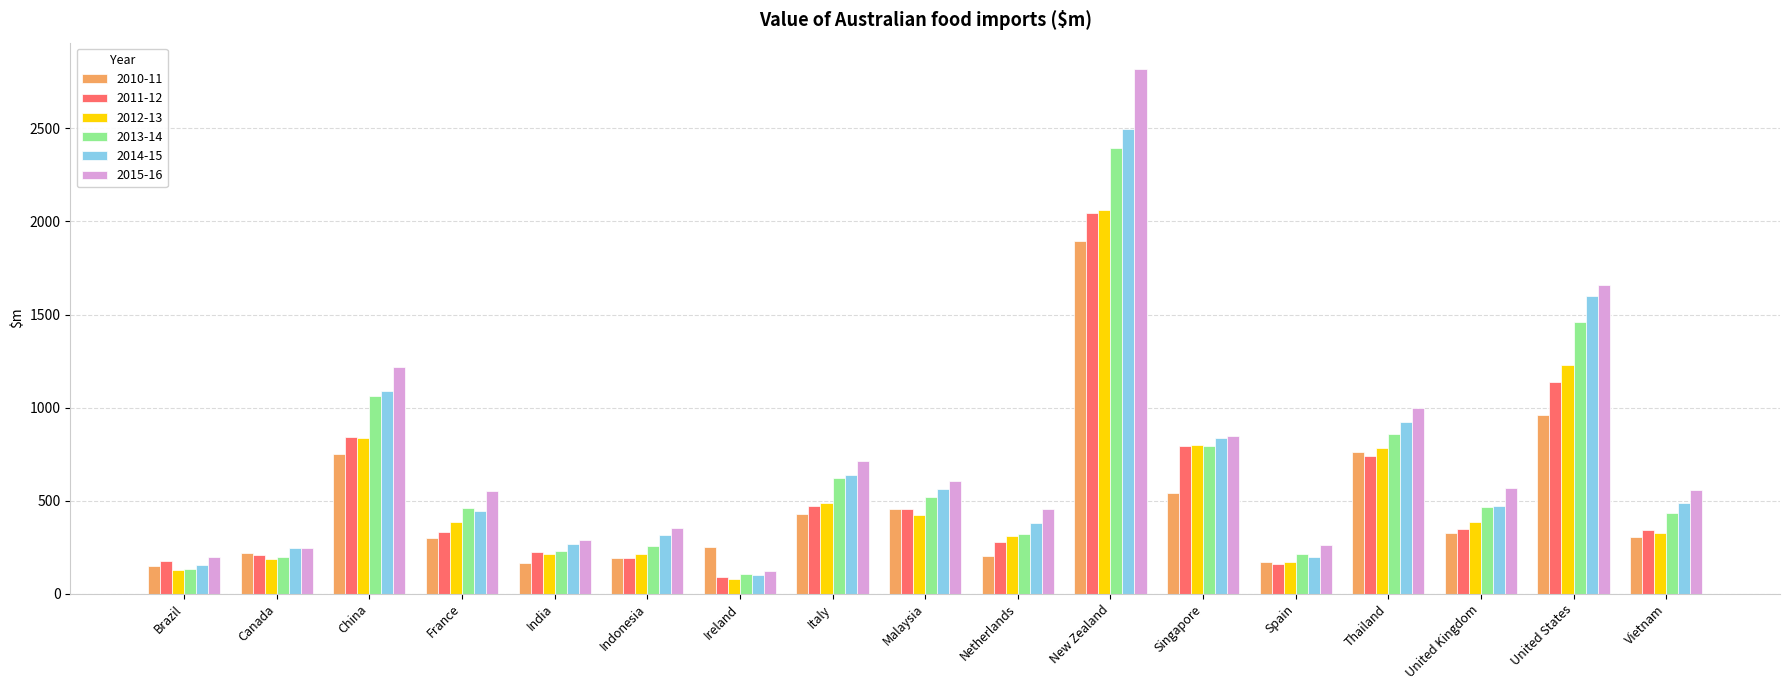

Which series has the largest range (max minus min)?

2015-16